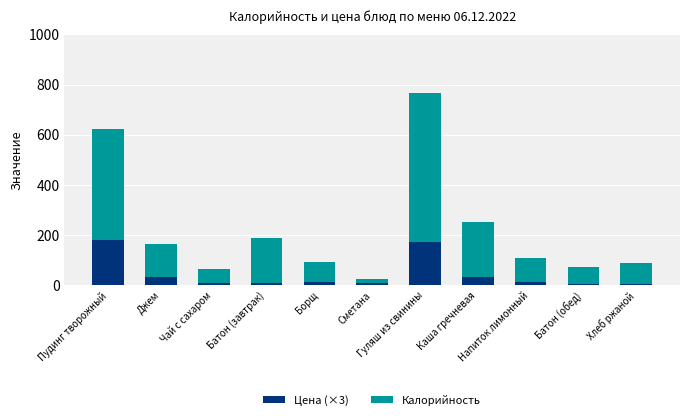

What is the approximate value of Цена (×3) at Джем?

33.0